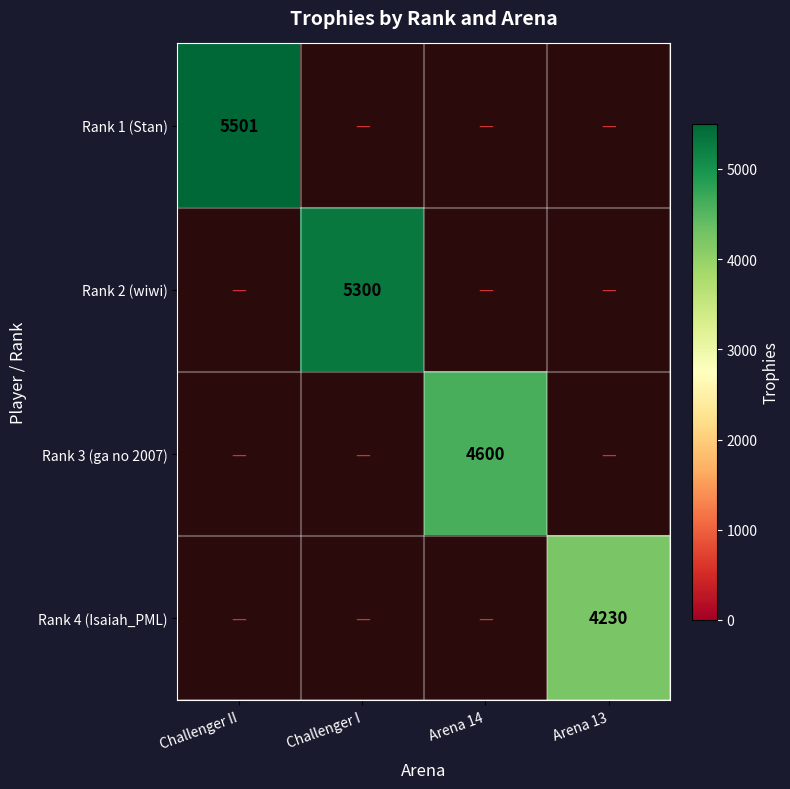

List the labels in order of Rank 2 (wiwi) value, smallest first.

0, 2, 3, 1